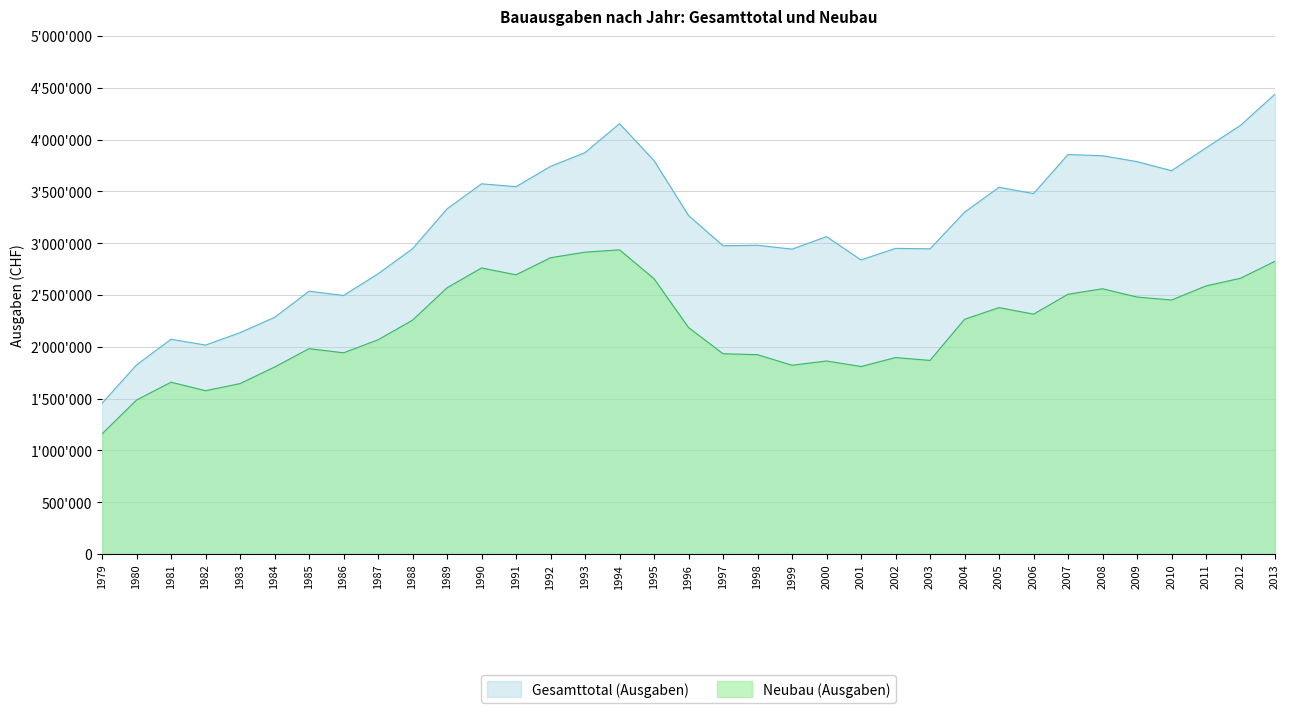

Reading left to right, extract all data points from this chart.

Gesamttotal (Ausgaben): 1979=1454595	1980=1825292	1981=2072402	1982=2016551	1983=2136126	1984=2283540	1985=2536104	1986=2495038	1987=2704071	1988=2946105	1989=3330890	1990=3572807	1991=3544915	1992=3740849	1993=3873535	1994=4153376	1995=3796352	1996=3266498	1997=2975220	1998=2979742	1999=2942151	2000=3063057	2001=2838251	2002=2949523	2003=2945243	2004=3298233	2005=3539041	2006=3478372	2007=3855088	2008=3843542	2009=3786690	2010=3699158	2011=3919600	2012=4136895	2013=4438018
Neubau (Ausgaben): 1979=1159395	1980=1486213	1981=1658193	1982=1576158	1983=1644577	1984=1804023	1985=1981854	1986=1941836	1987=2067238	1988=2257030	1989=2569223	1990=2760564	1991=2694500	1992=2859293	1993=2913056	1994=2935496	1995=2656538	1996=2185745	1997=1932684	1998=1923642	1999=1821676	2000=1862922	2001=1809291	2002=1895966	2003=1868178	2004=2264960	2005=2378109	2006=2314858	2007=2506961	2008=2559810	2009=2479908	2010=2451295	2011=2587188	2012=2661162	2013=2825310